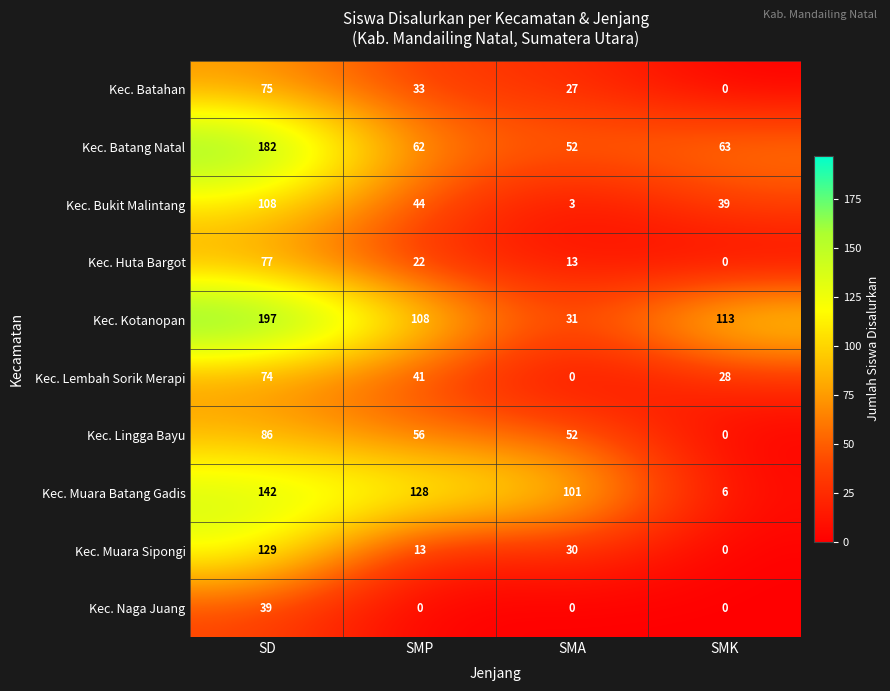

List the labels in order of Kec. Muara Batang Gadis value, smallest first.

SMK, SMA, SMP, SD